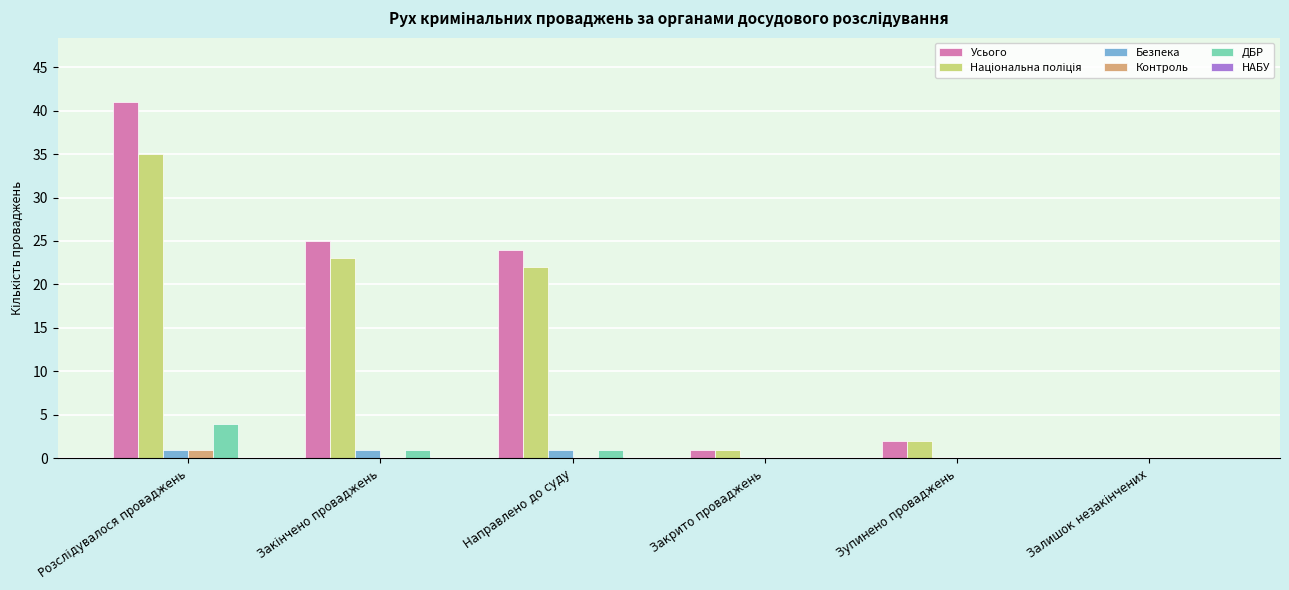

How many data points does each series have?

6